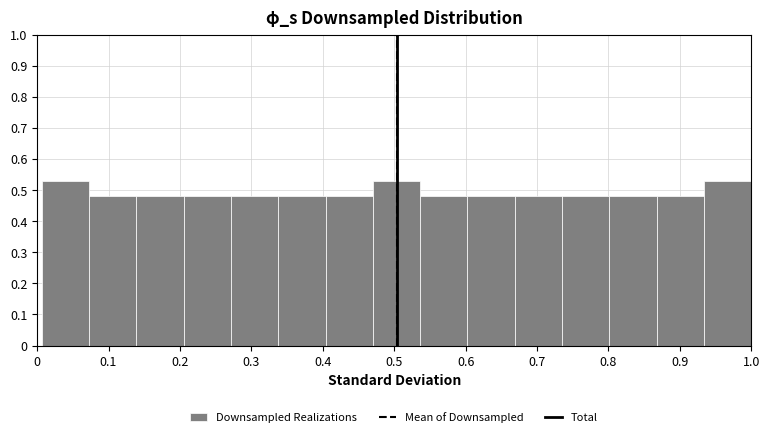

Reading left to right, list every bar in this chart as the range it spans on the x-axis followed by its height. Neither the bar edges nor the heights are printed on the chart, so give them approximately, as read against the axes.

0.01 to 0.07: 0.53
0.07 to 0.14: 0.48
0.14 to 0.21: 0.48
0.21 to 0.27: 0.48
0.27 to 0.34: 0.48
0.34 to 0.40: 0.48
0.40 to 0.47: 0.48
0.47 to 0.54: 0.53
0.54 to 0.60: 0.48
0.60 to 0.67: 0.48
0.67 to 0.74: 0.48
0.74 to 0.80: 0.48
0.80 to 0.87: 0.48
0.87 to 0.93: 0.48
0.93 to 1.00: 0.53